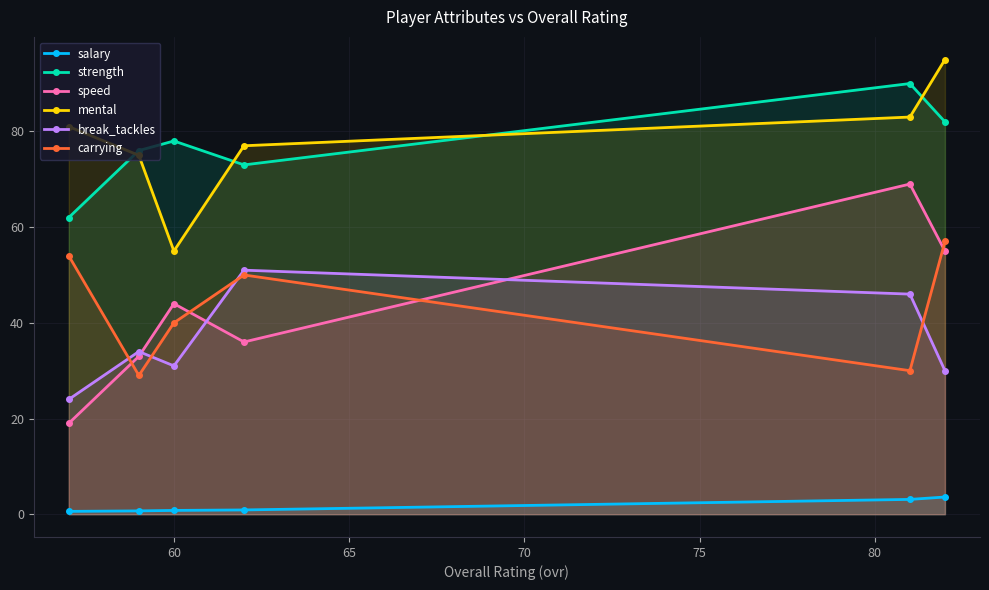

How many data points in strength are less than 78?

3